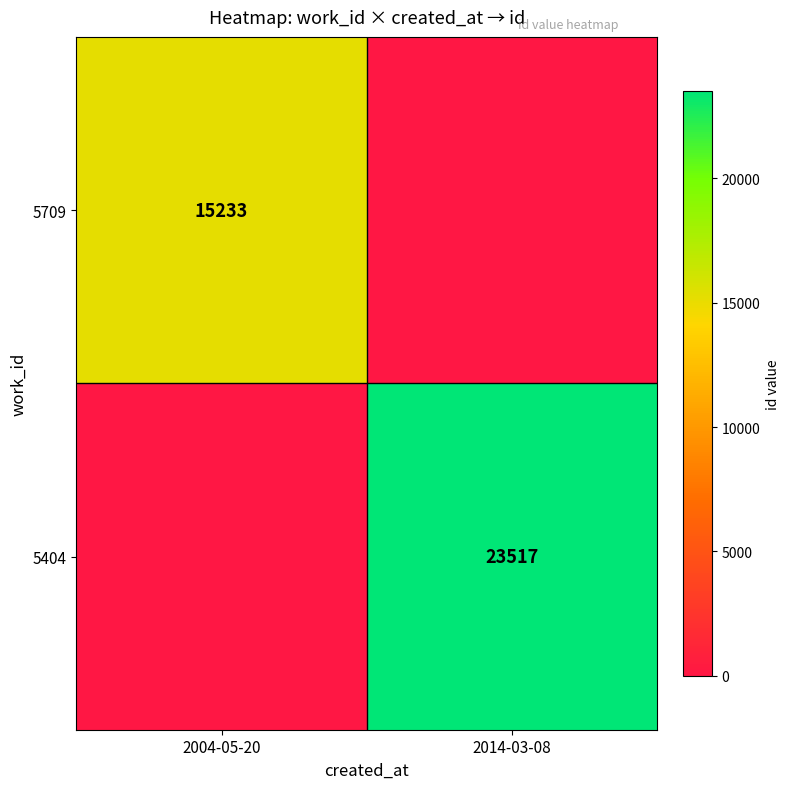

Is it true that 5709 equals 15233 at 2004-05-20?

True